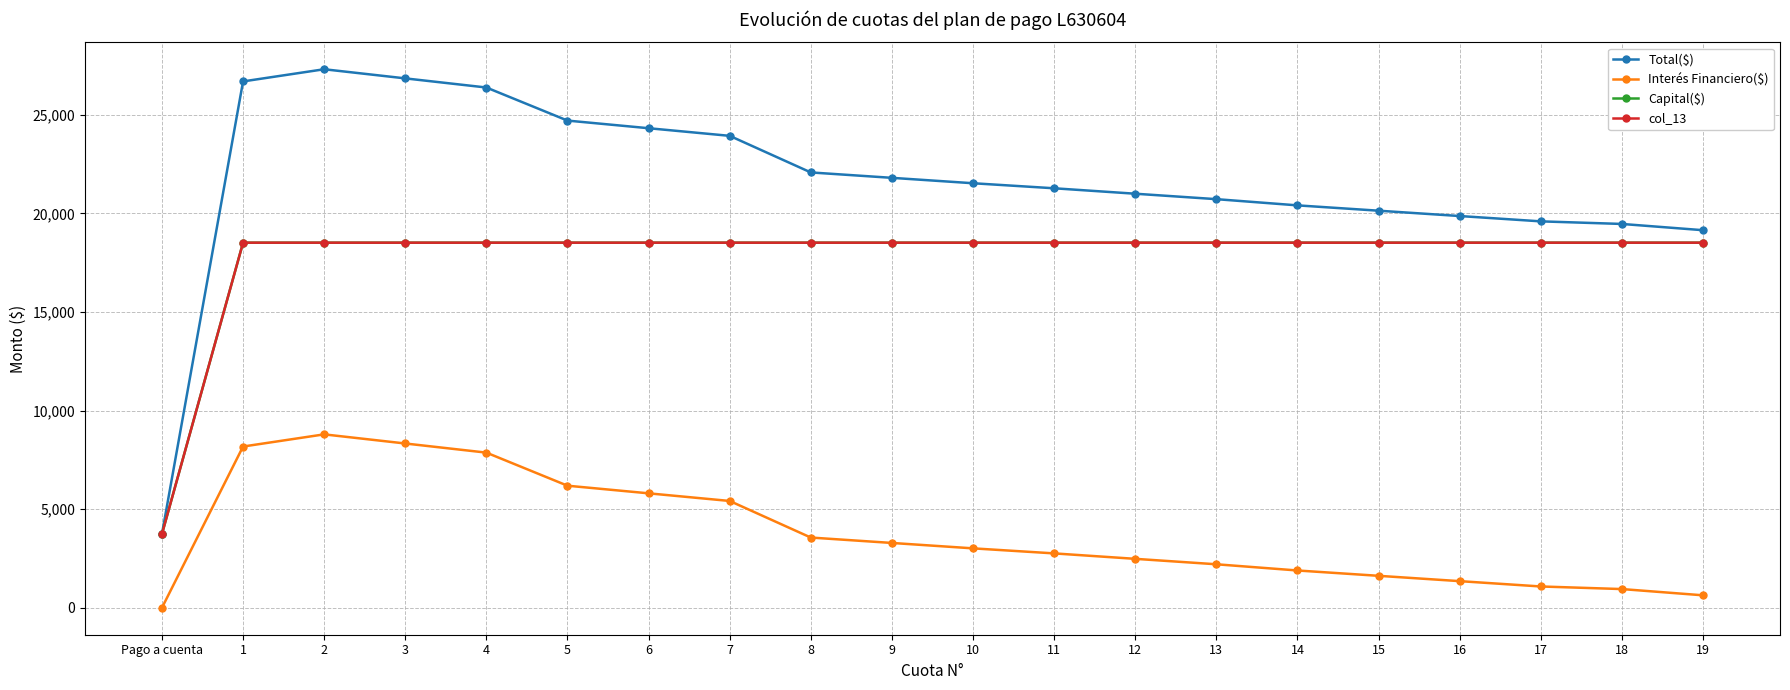

True or false: Capital($) and Total($) cross at least once.

False